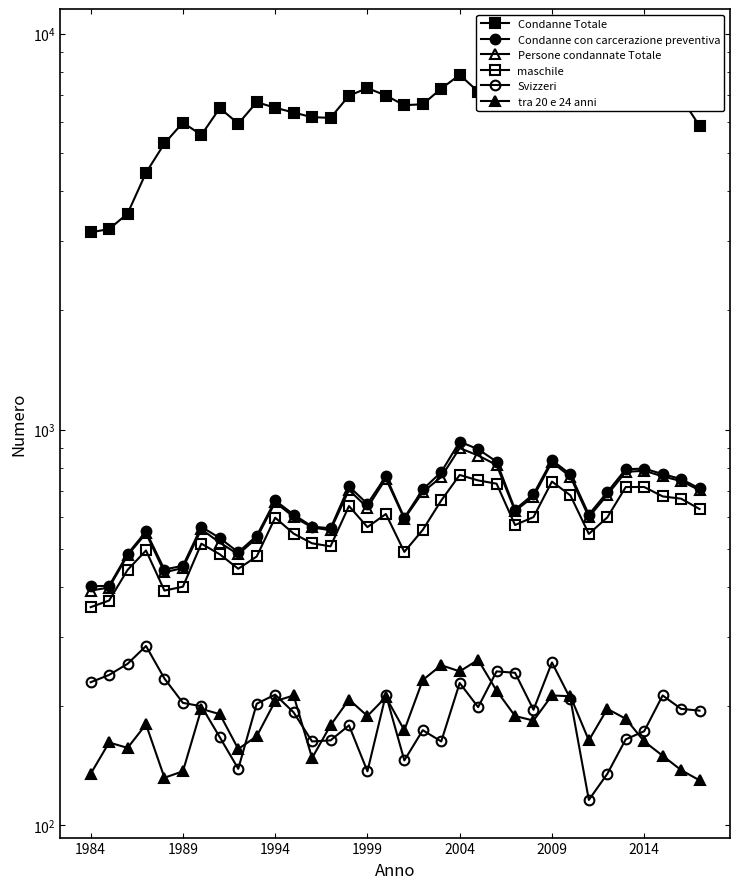

The value of Condanne con carcerazione preventiva at 31 is 772. True or false?

True